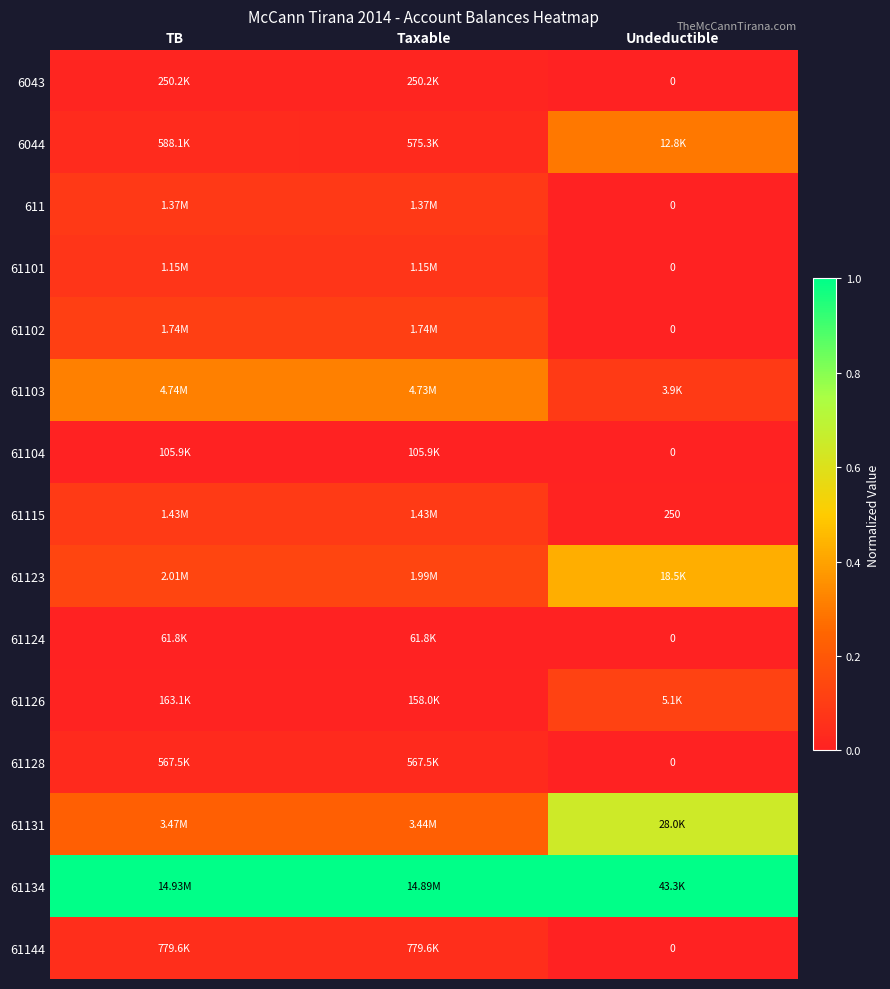

True or false: 61126 has a value of 0.0 at Taxable.

False